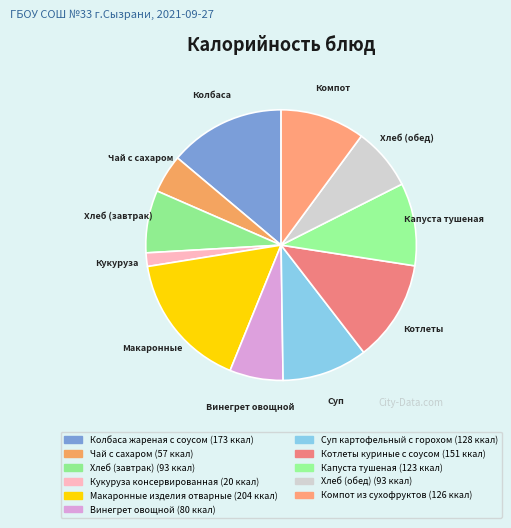

Is it true that Винегрет овощной is 14% of the pie?

False